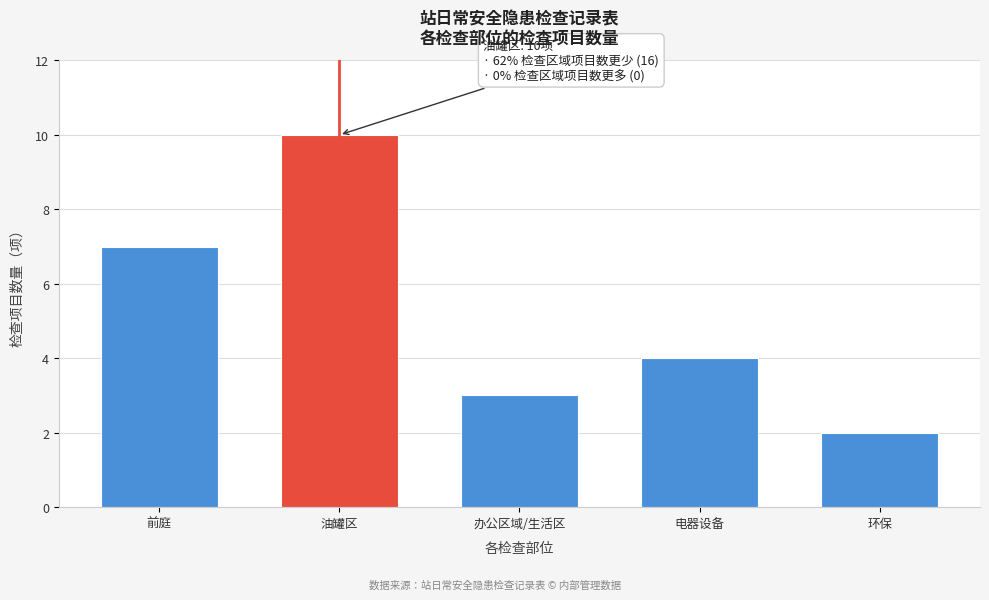

Reading left to right, extract all data points from this chart.

7	10	3	4	2